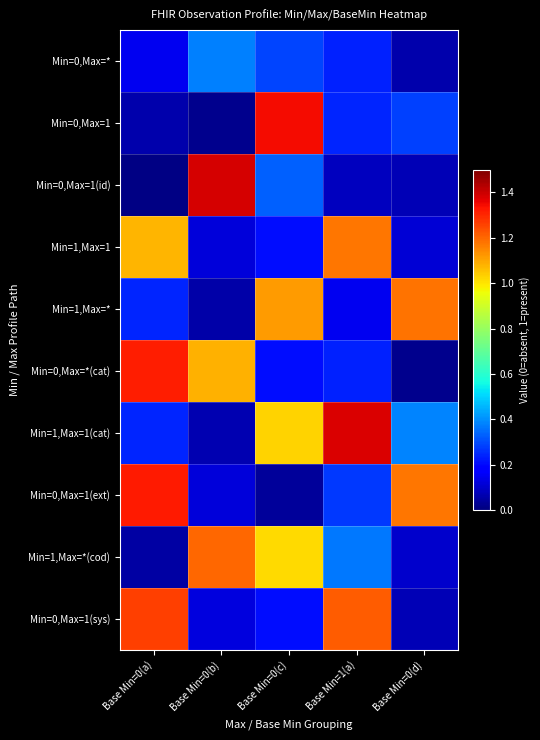

Which series has the widest spread of values?

Min=0,Max=1(id)